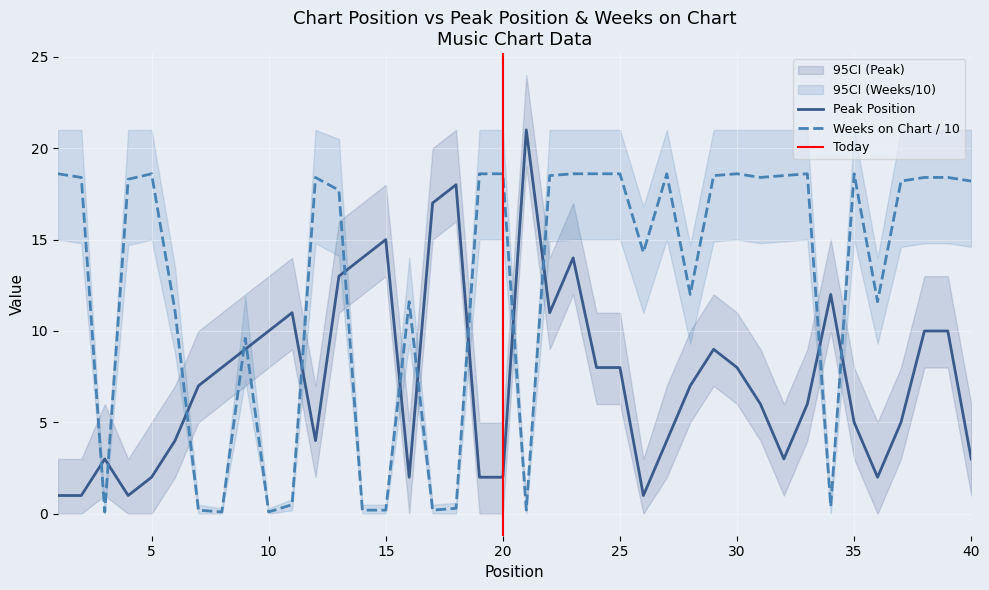

True or false: Peak Position has more than 1 points higher than both neighbors.

True